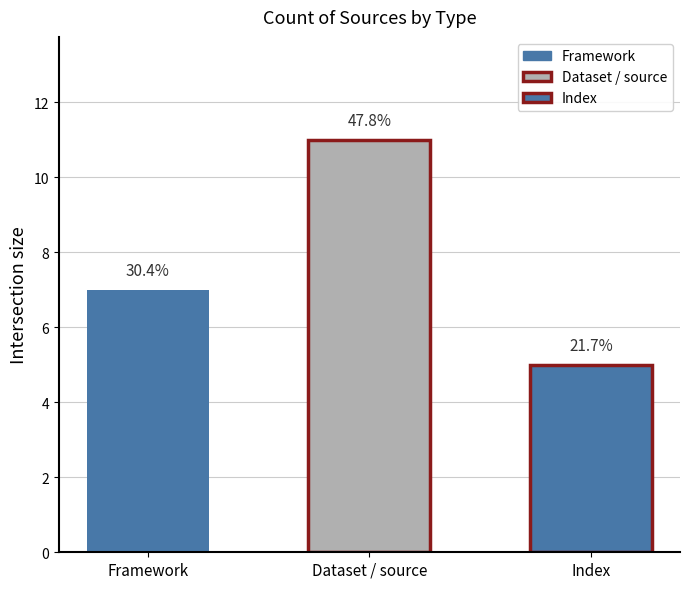

Read the value at Dataset / source.

11